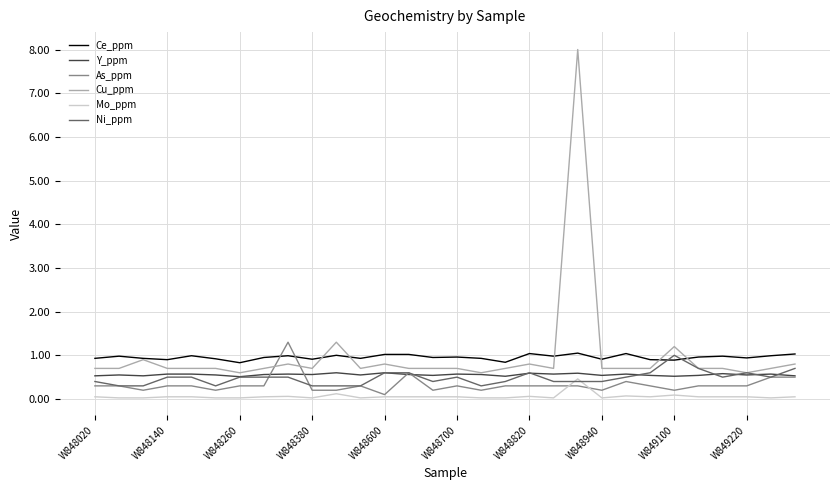

True or false: Ce_ppm and Mo_ppm intersect in this chart.

False